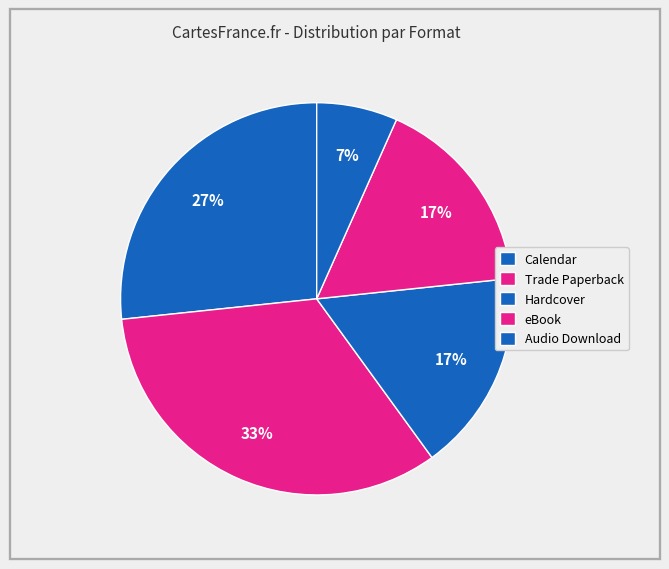

How many segments does this pie chart have?

5